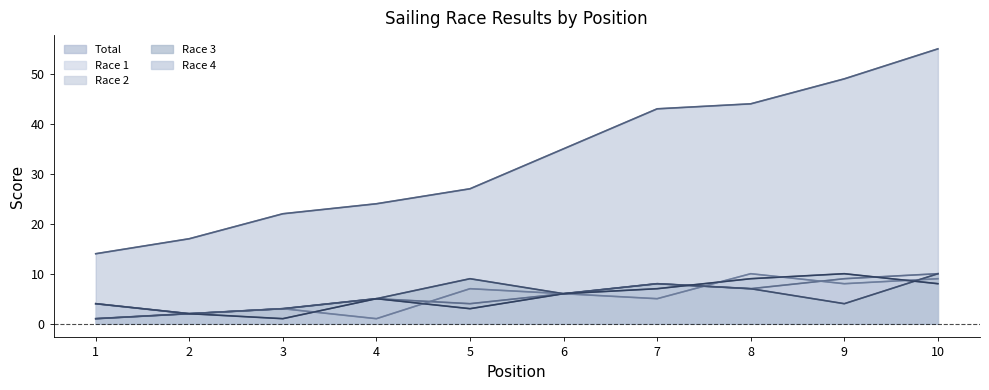

Count the number of categories in the chart.

10